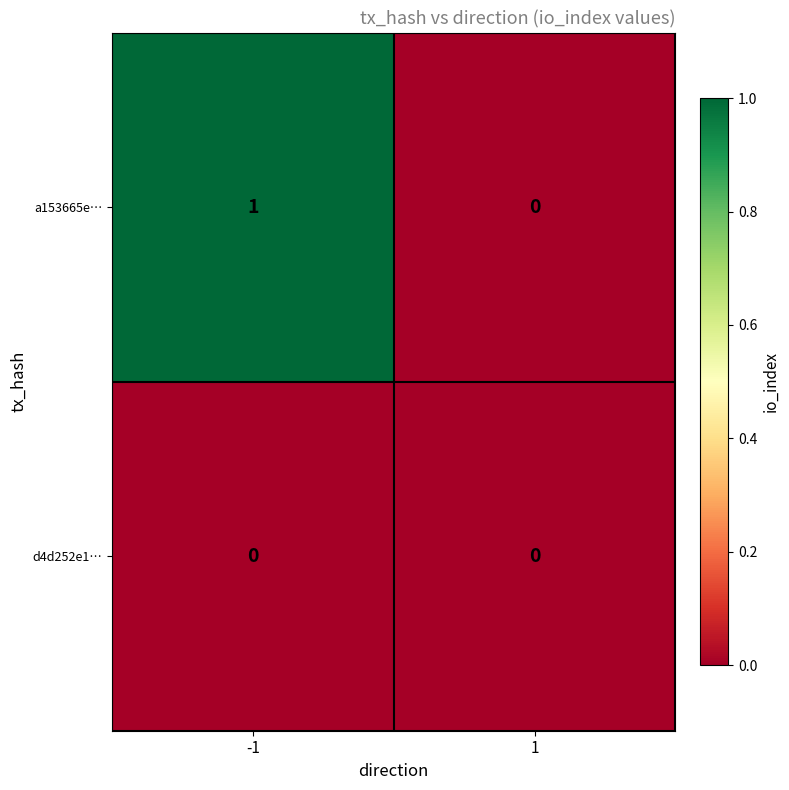

Rank the series by their maximum value, from lowest to highest.

d4d252e1…, a153665e…